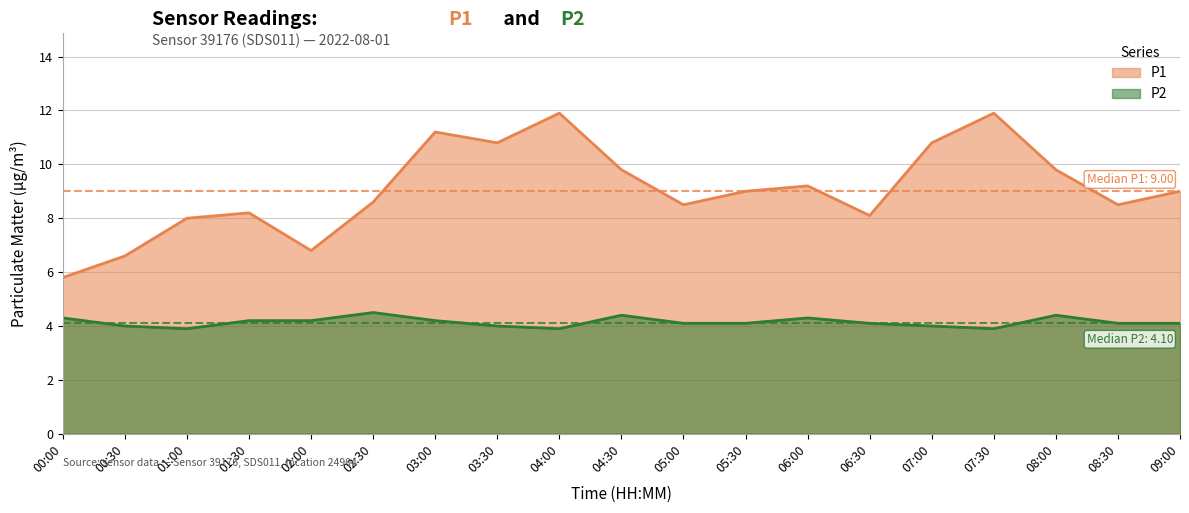

Which series has the largest total across all categories?

P1